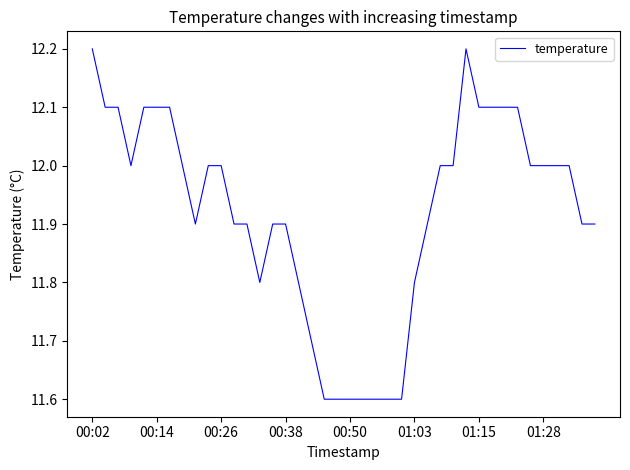

What is the maximum value shown in the chart?

12.2